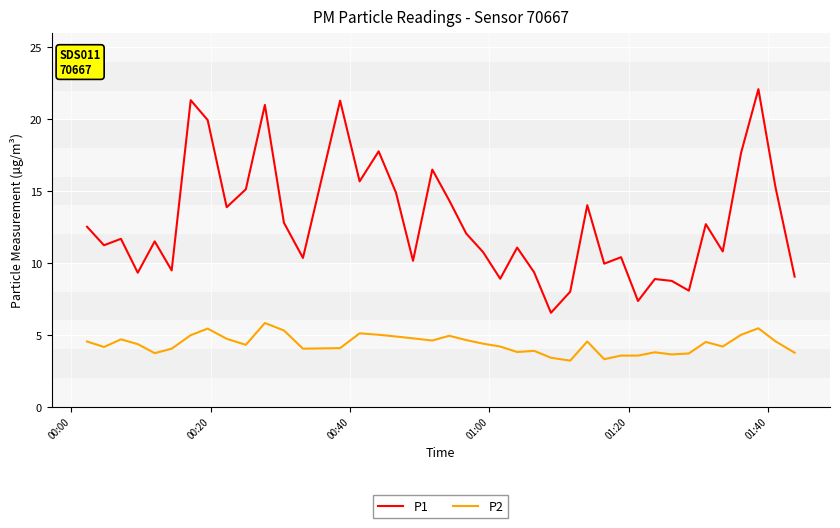

Which series has the largest range (max minus min)?

P1